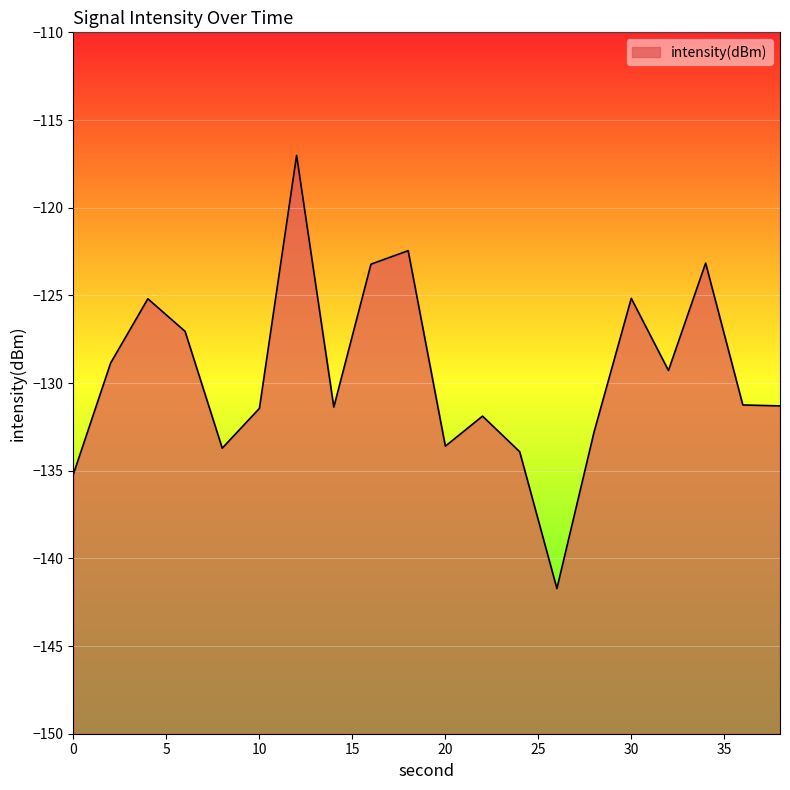

What is the change in value from 16 to 26?

-18.5